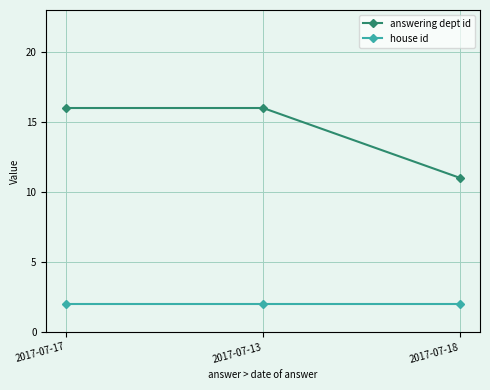

Does the chart have visible grid lines?

Yes